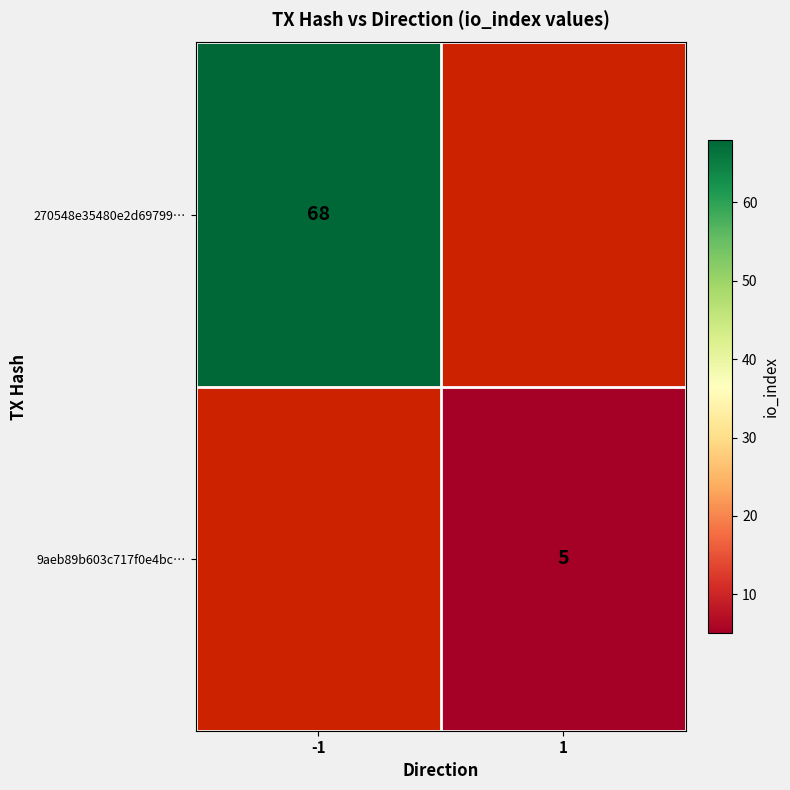

True or false: 9aeb89b603c717f0e4bc… has a value of 2 at 1.

False